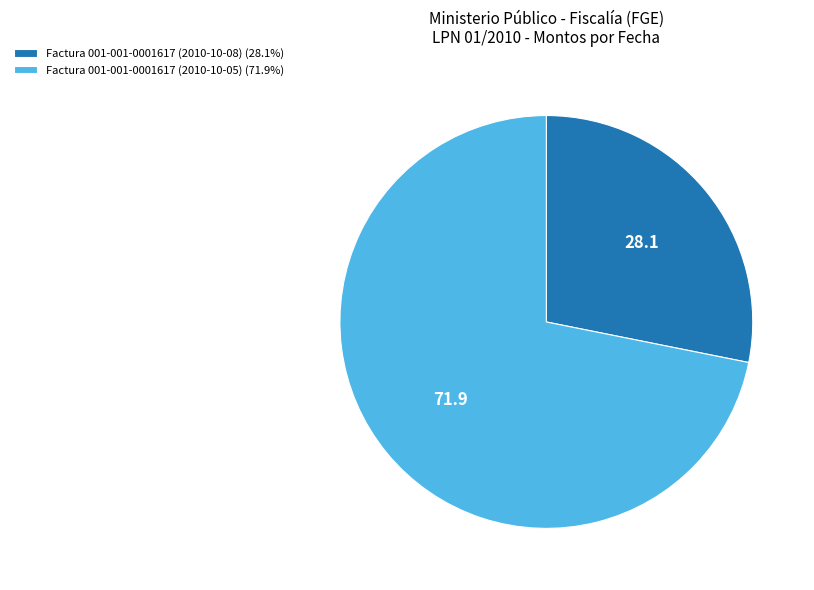

Is the sum of Factura 001-001-0001617 (2010-10-08) (28.1%) and Factura 001-001-0001617 (2010-10-05) (71.9%) greater than half?

Yes